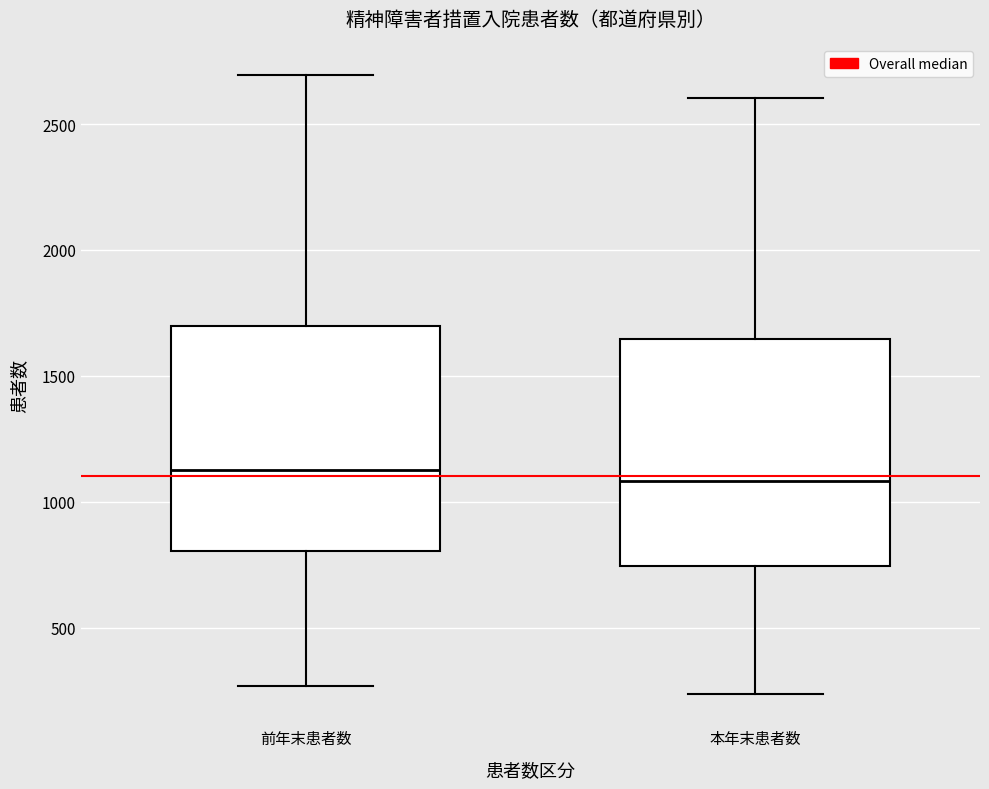

Reading left to right, transcribe this box plot: for each box, give where its median line is, the range the box spans, and where its two whiskers end, as read against the y-axis. The values are not printed on the chart, so give them approximately, as read against the axis.

前年末患者数: median 1150, box 800 to 1700, whiskers 250 to 2700
本年末患者数: median 1100, box 750 to 1650, whiskers 250 to 2600